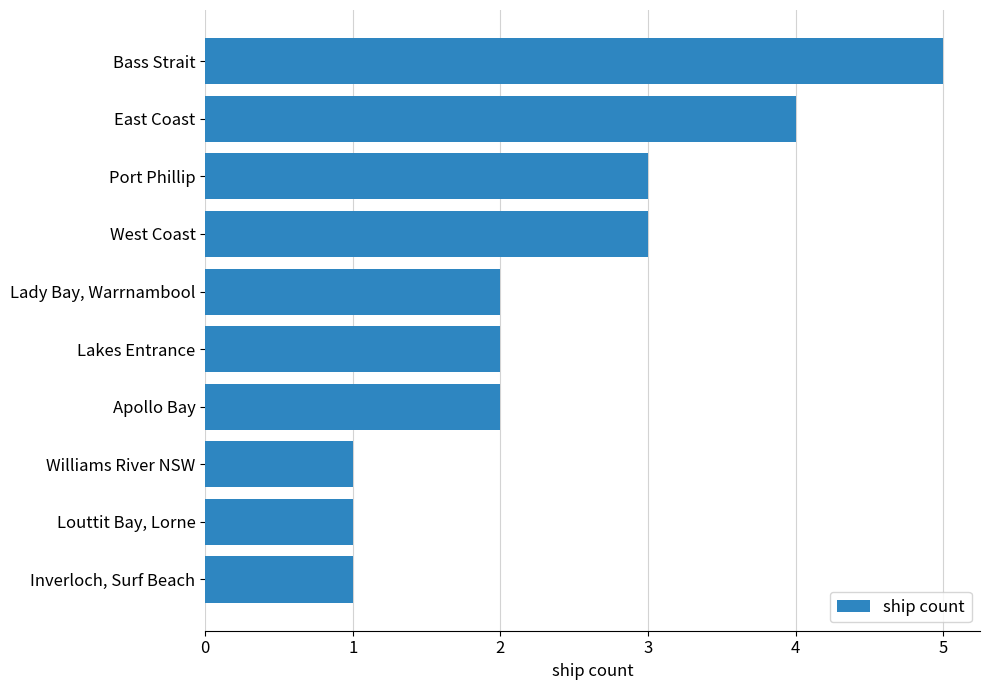

What is the sum of all values?

24